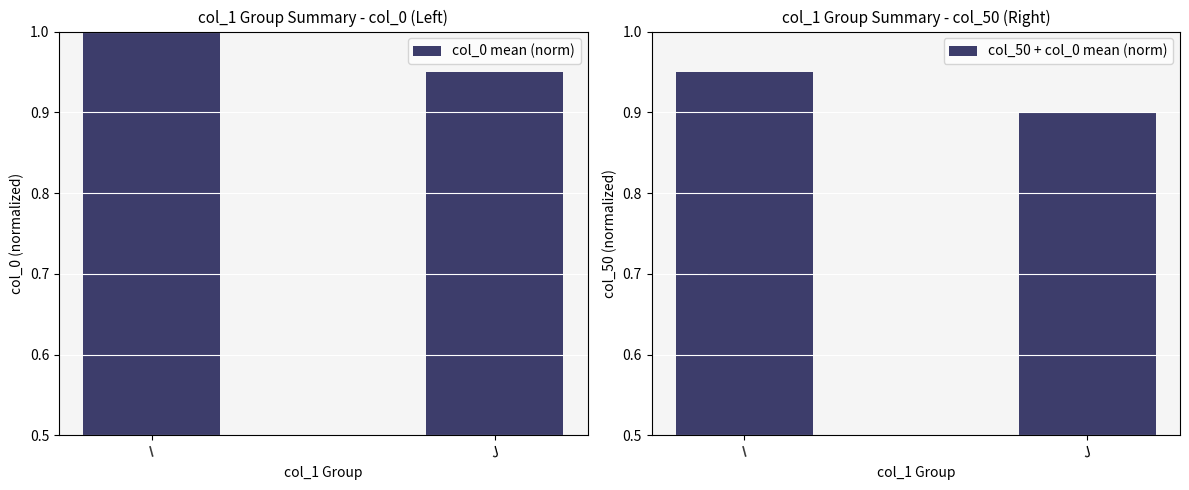

True or false: col_50 + col_0 mean (norm) has a value of 1.5 at I.

False